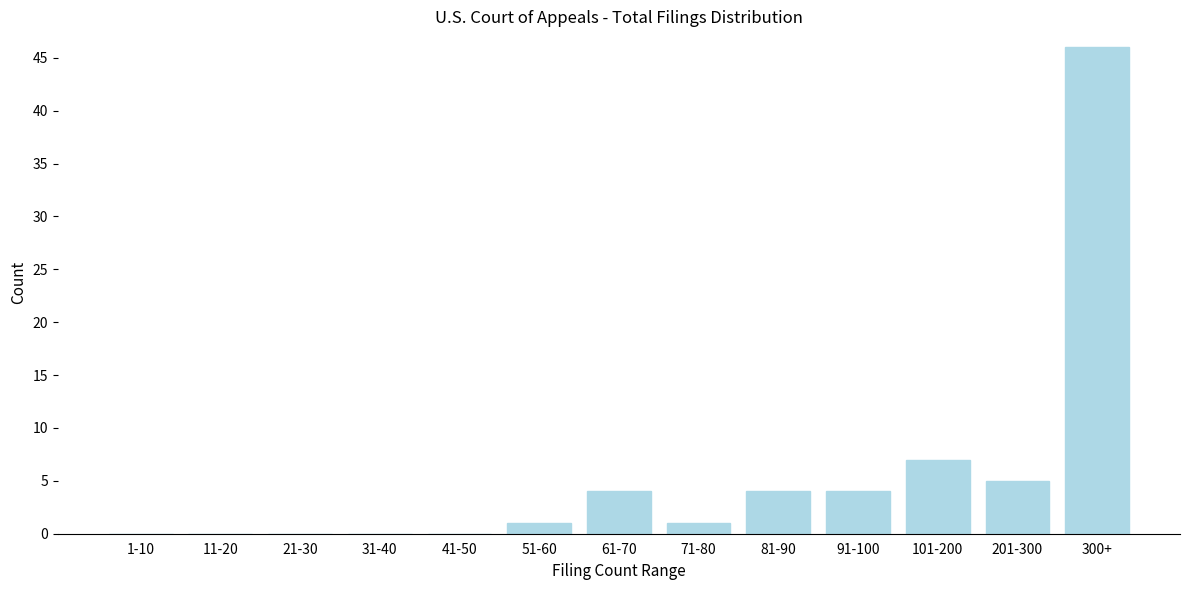

Reading left to right, list all the values displayed in this chart.

1-10=0	11-20=0	21-30=0	31-40=0	41-50=0	51-60=1	61-70=4	71-80=1	81-90=4	91-100=4	101-200=7	201-300=5	300+=46